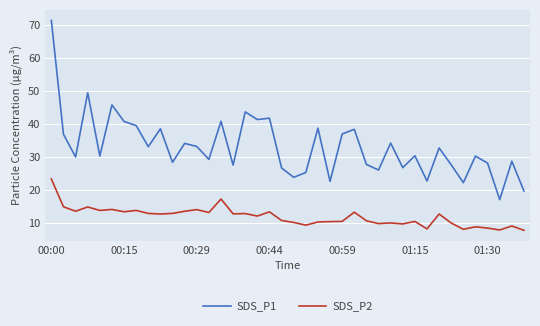

What is the difference between the maximum and minimum values in the SDS_P1 series?

54.1